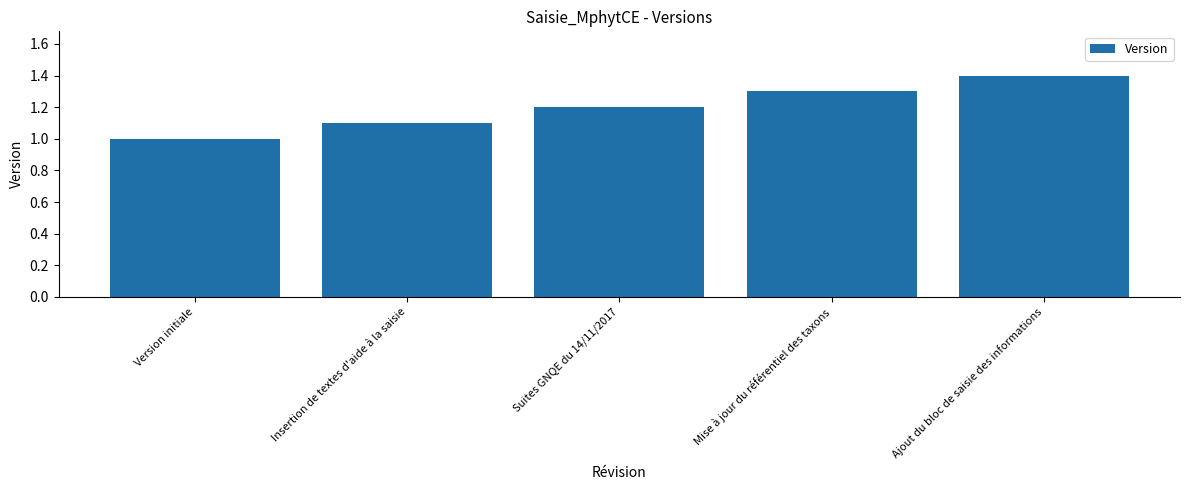

How many series are shown in this chart?

1